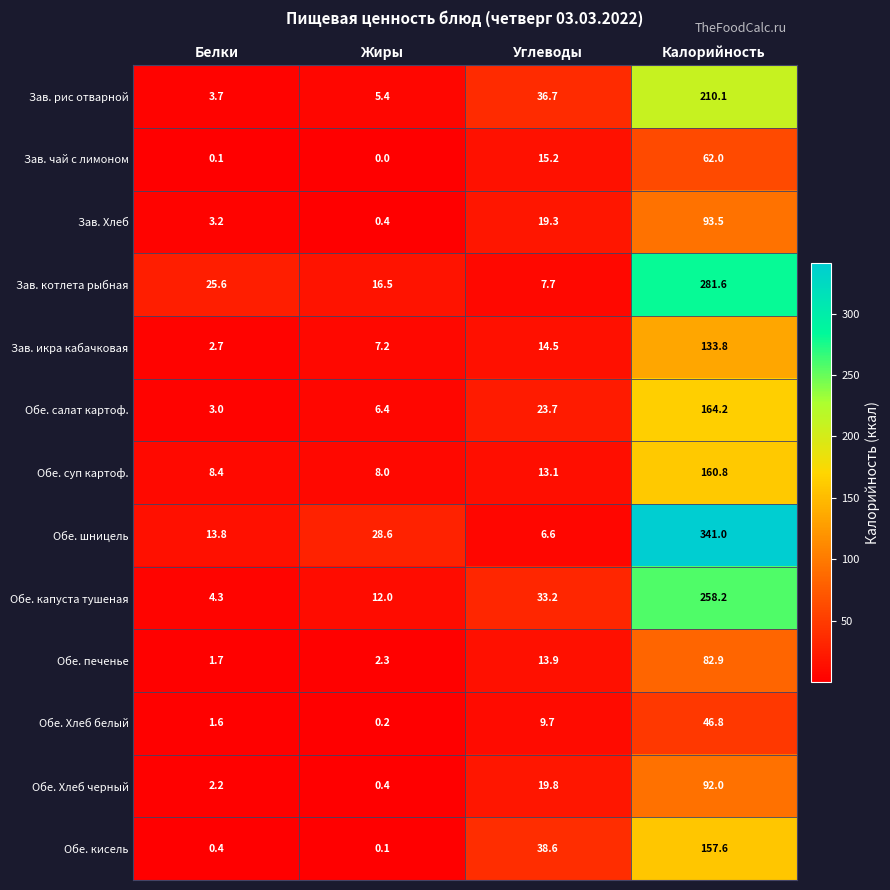

Rank the series at Белки from highest to lowest value.

Зав. котлета рыбная, Обе. шницель, Обе. суп картоф., Обе. капуста тушеная, Зав. рис отварной, Зав. Хлеб, Обе. салат картоф., Зав. икра кабачковая, Обе. Хлеб черный, Обе. печенье, Обе. Хлеб белый, Обе. кисель, Зав. чай с лимоном